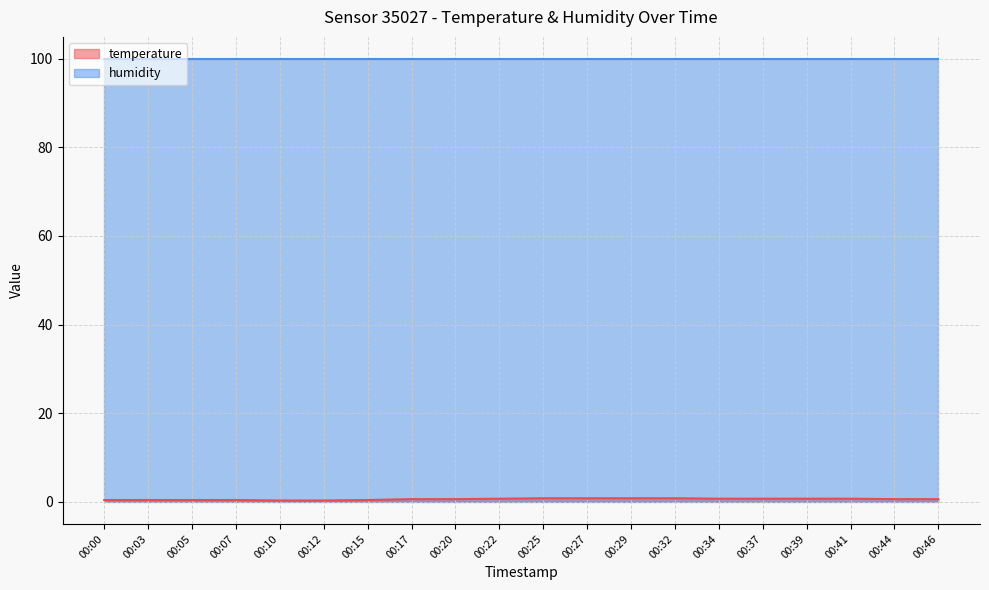

At which label is the value closest to 0?

00:10